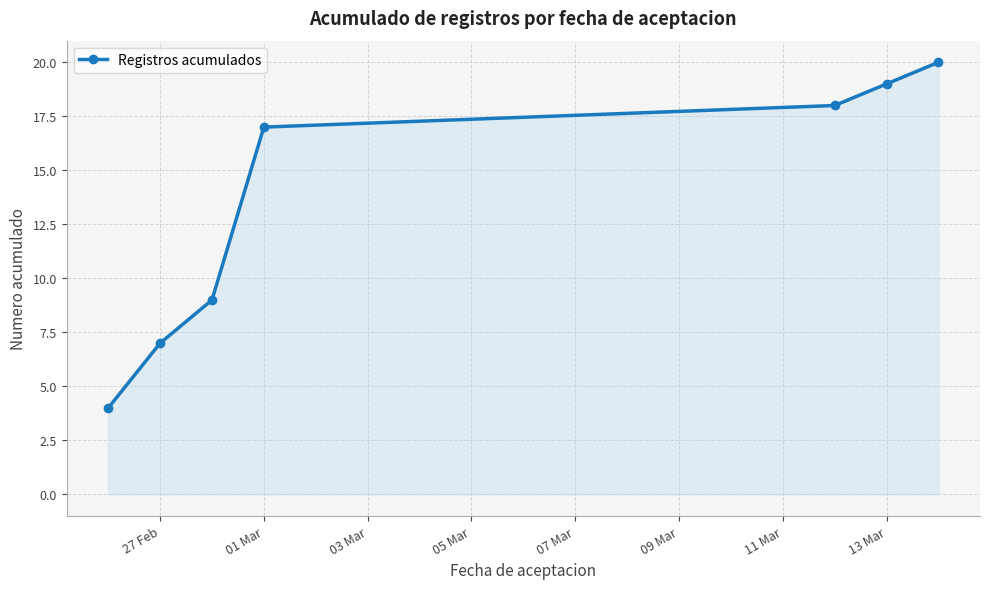

What is the sum of all values?

94